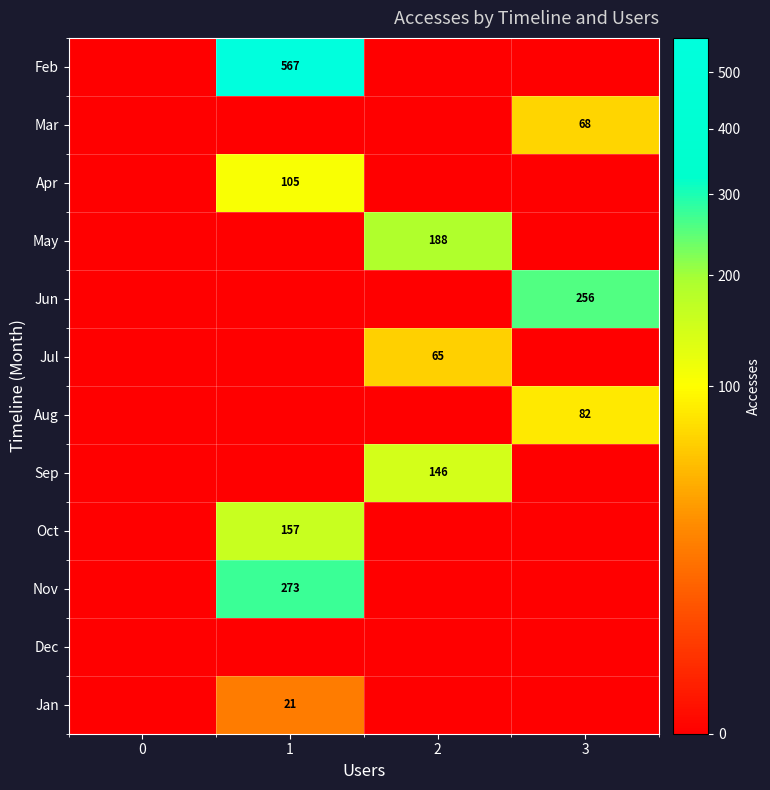

The value of Aug at 3 is 82. True or false?

True